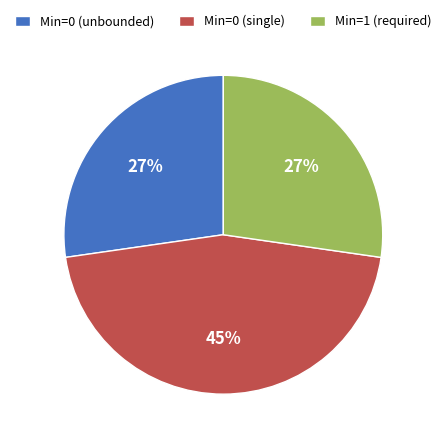

Approximately how many times larger is the value at Min=0 (unbounded) compared to Min=1 (required)?

1.0